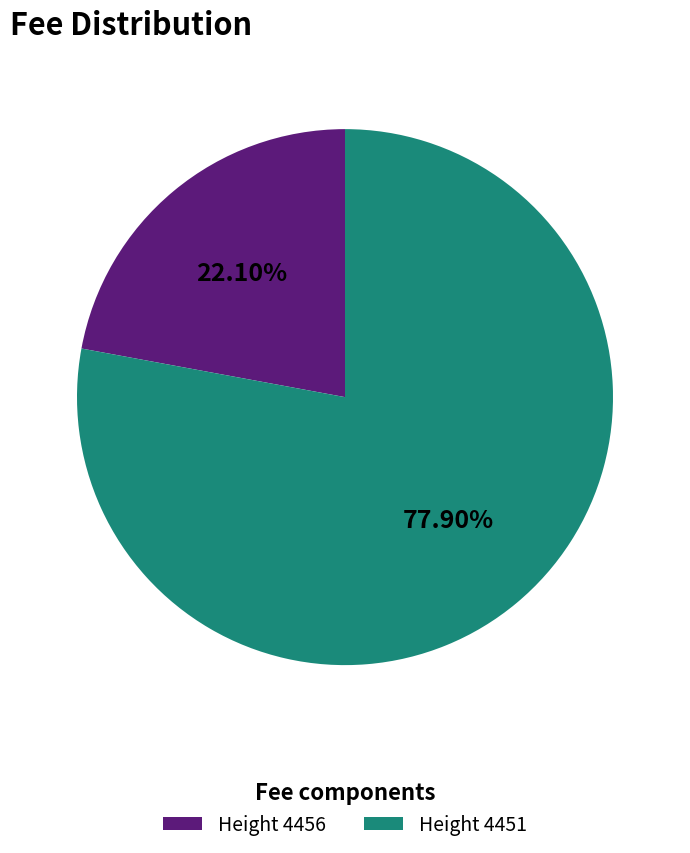

Which category has the smallest portion of the pie?

Height 4456